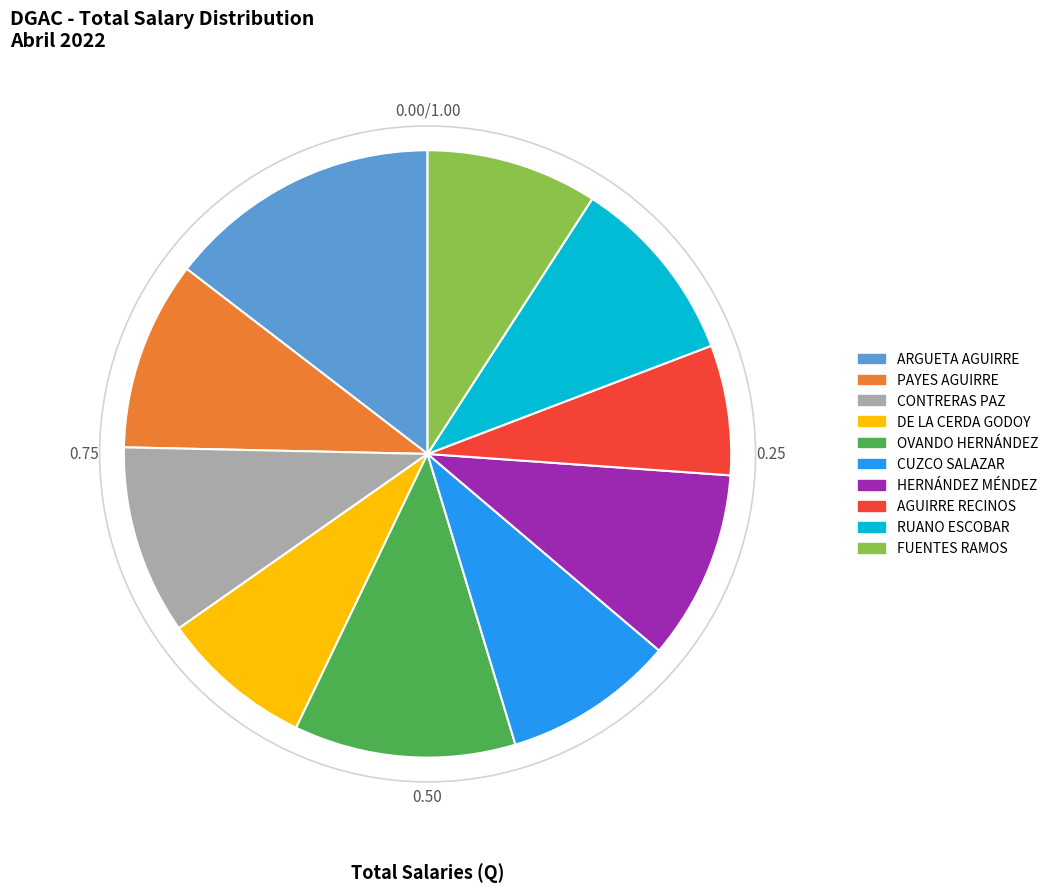

Does ARGUETA AGUIRRE account for over 50% of the chart?

No